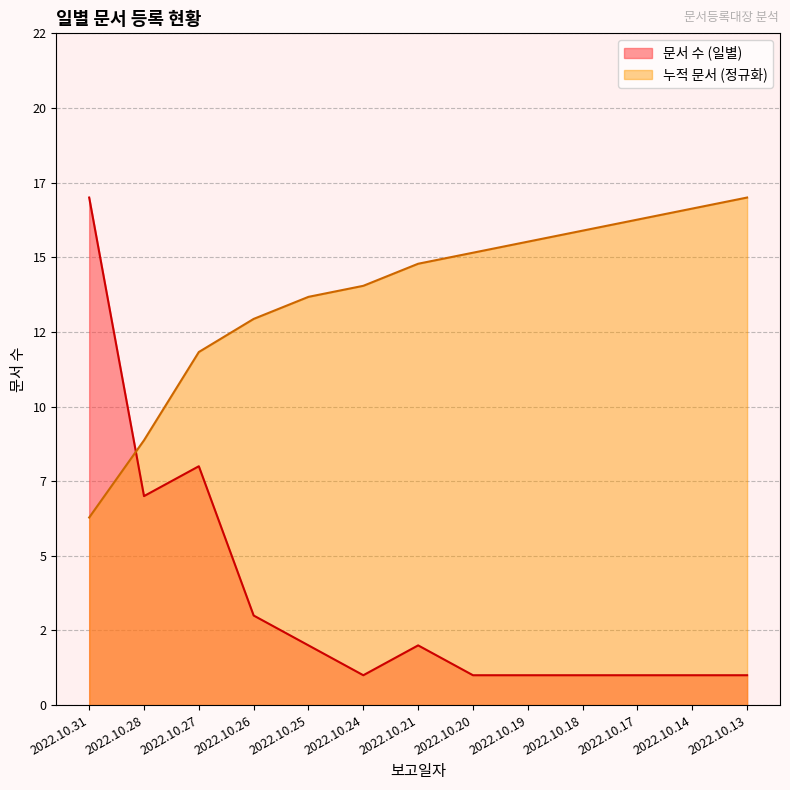

True or false: 문서 수 (일별) and 누적 문서 intersect in this chart.

True